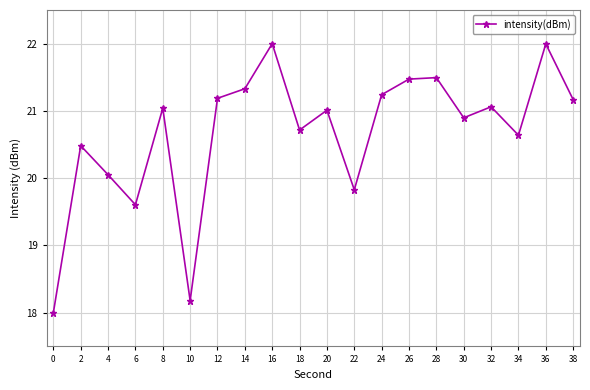

What is the value of the 5th point from the left?

21.0